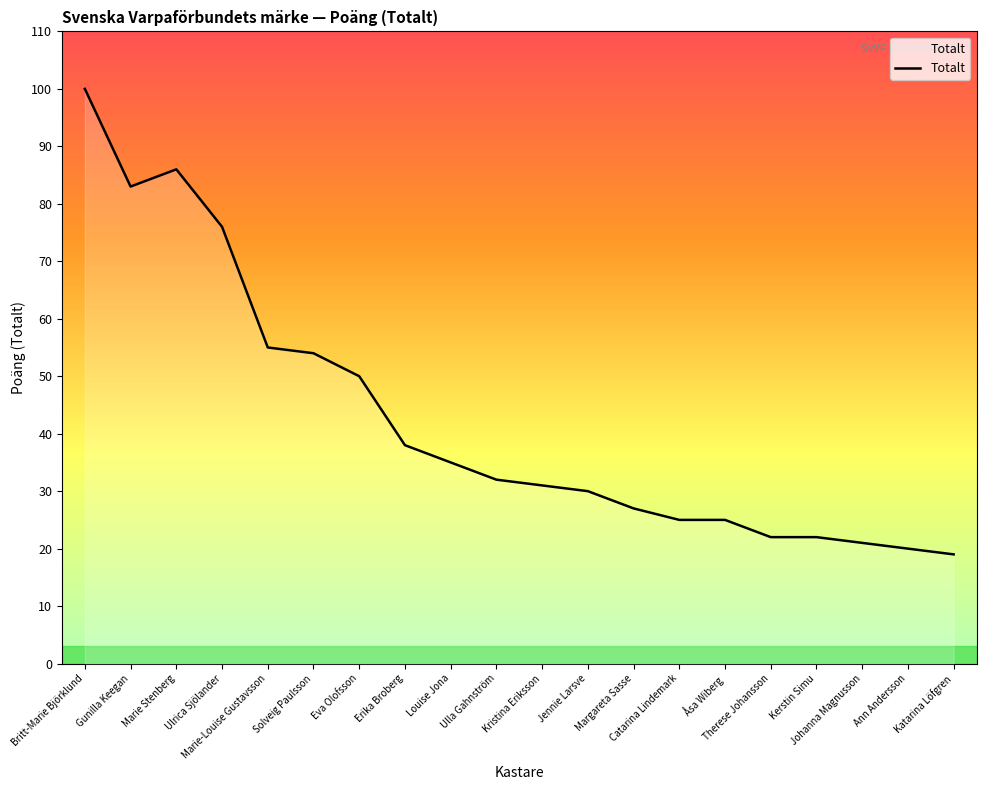

Does the chart have visible grid lines?

No